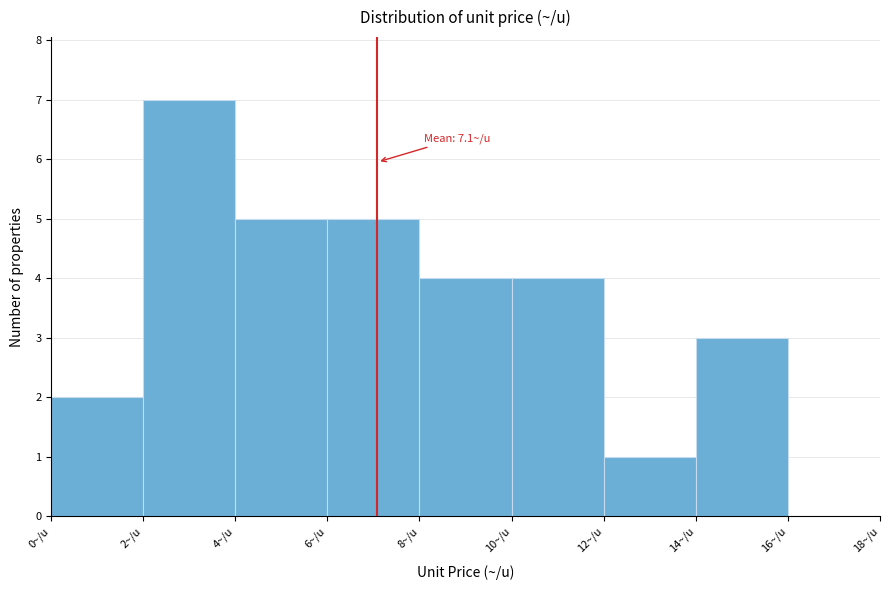

Which range on the x-axis has the tallest bar?

2 to 4